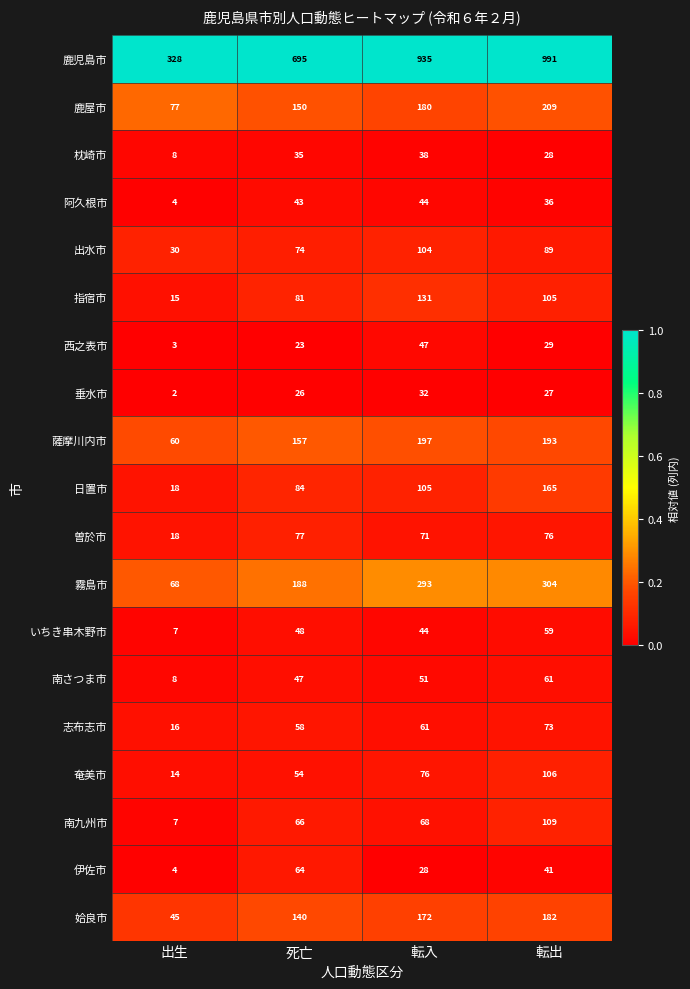

True or false: 南さつま市 has a value of 89 at 転入.

False